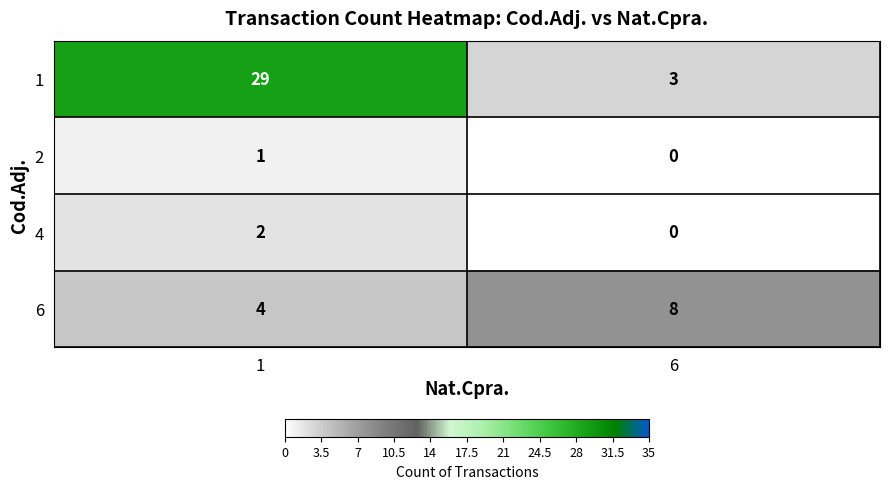

True or false: 2 has a value of 0 at 6.

True